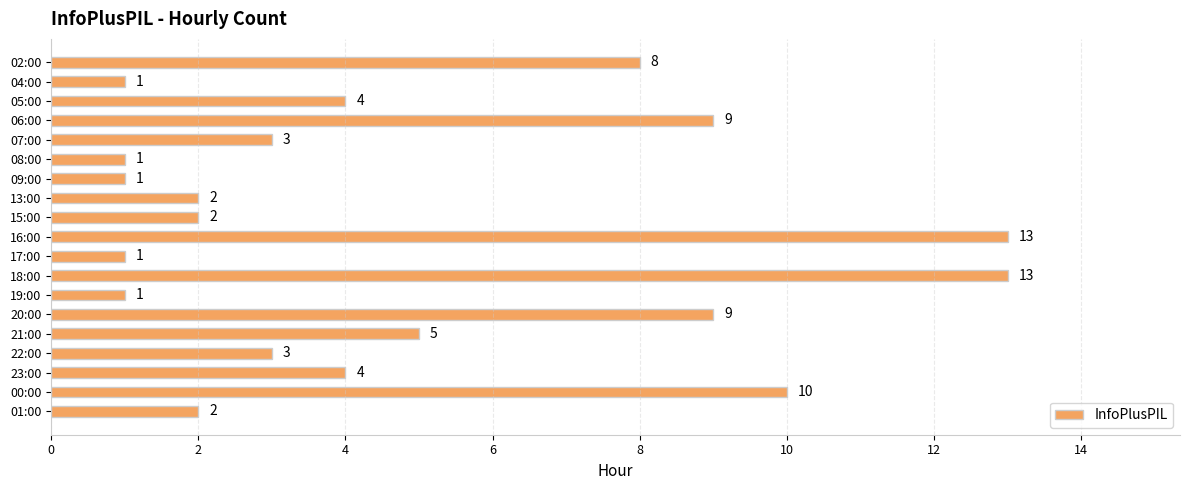

Count the number of data series in this chart.

1